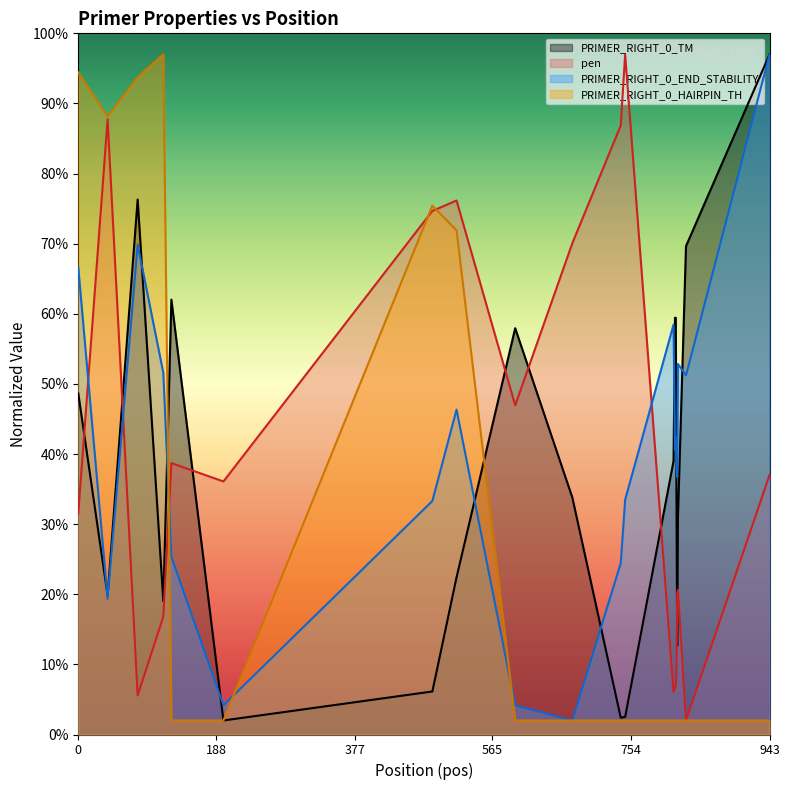

After their last crossing, which series has the higher values: PRIMER_RIGHT_0_TM or pen?

PRIMER_RIGHT_0_TM